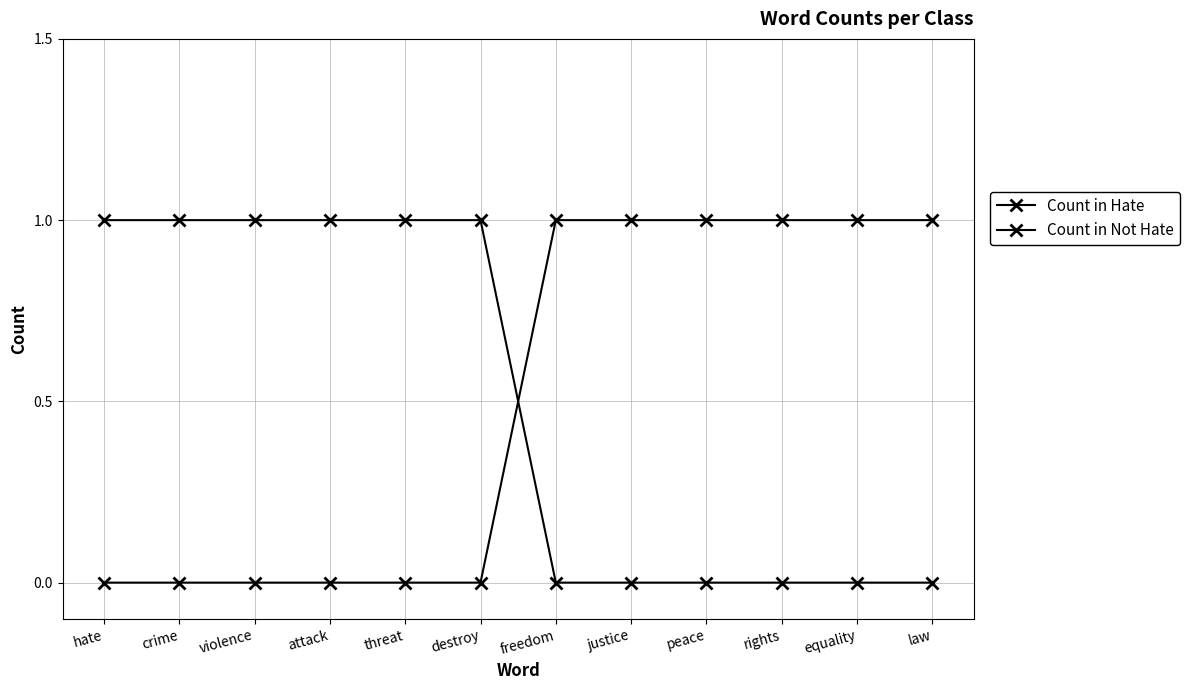

How many lines are shown in the chart?

2